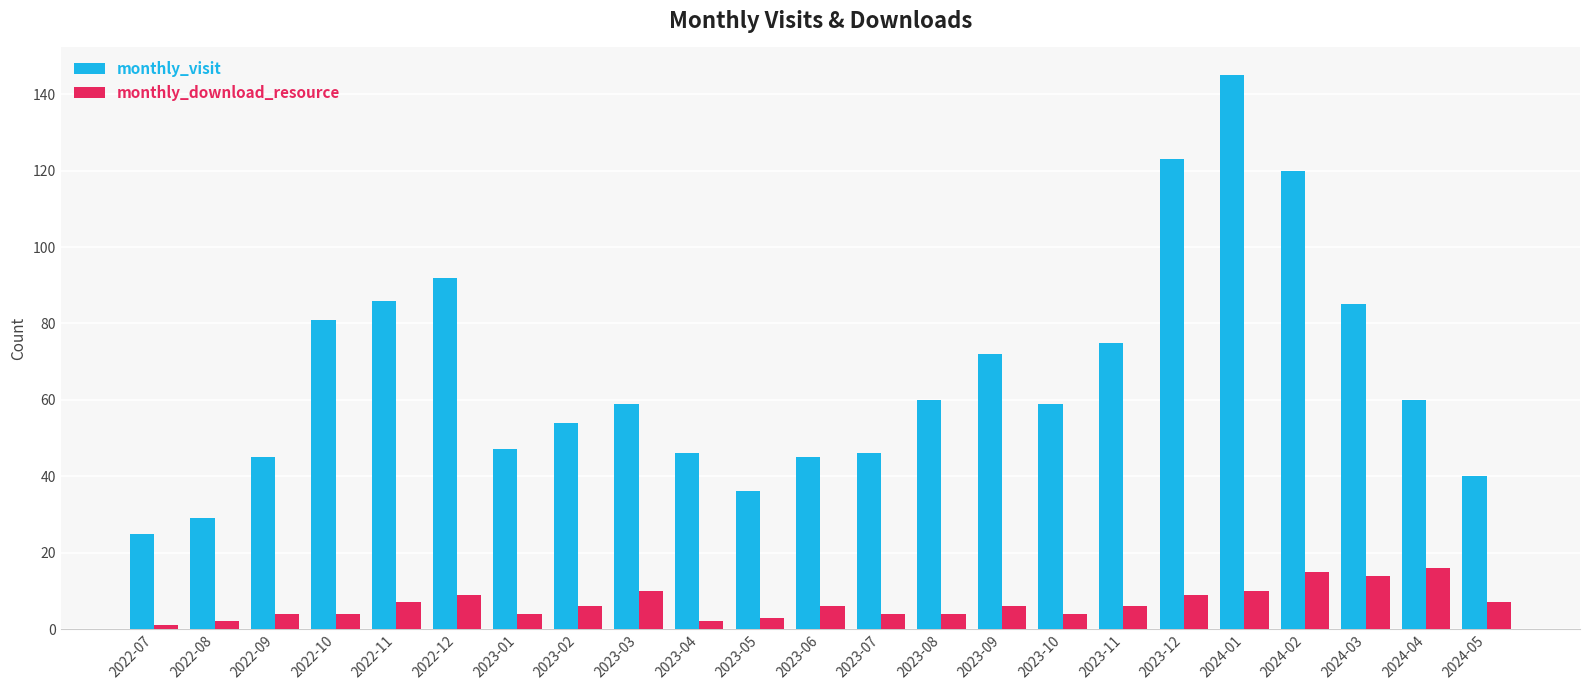

Where does the monthly_visit series first go above 59?

2022-10